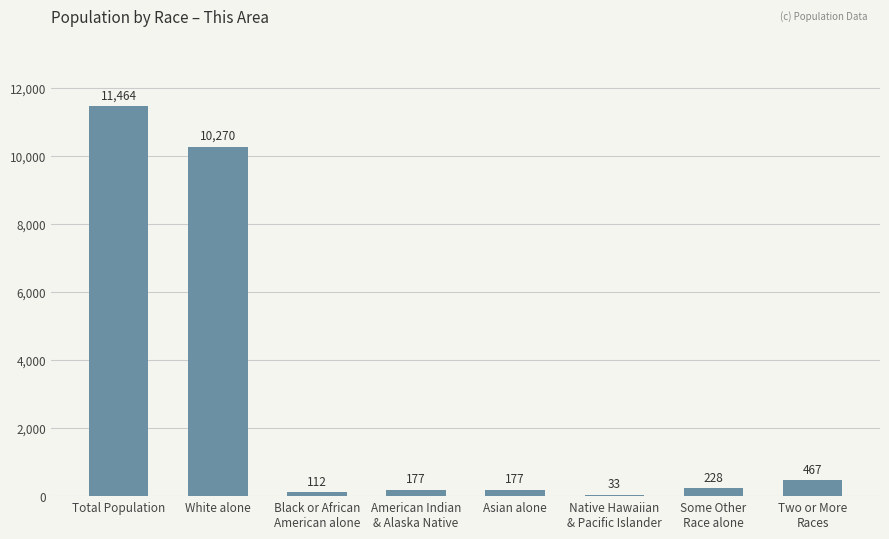

Reading left to right, list all the values displayed in this chart.

11464	10270	112	177	177	33	228	467